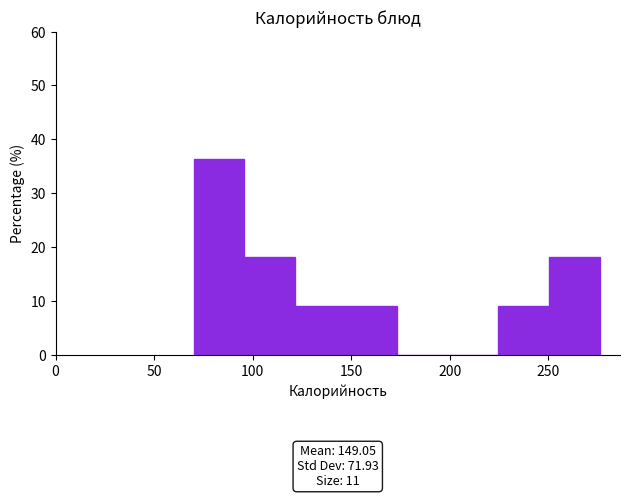

Which range on the x-axis has the tallest bar?

70 to 95